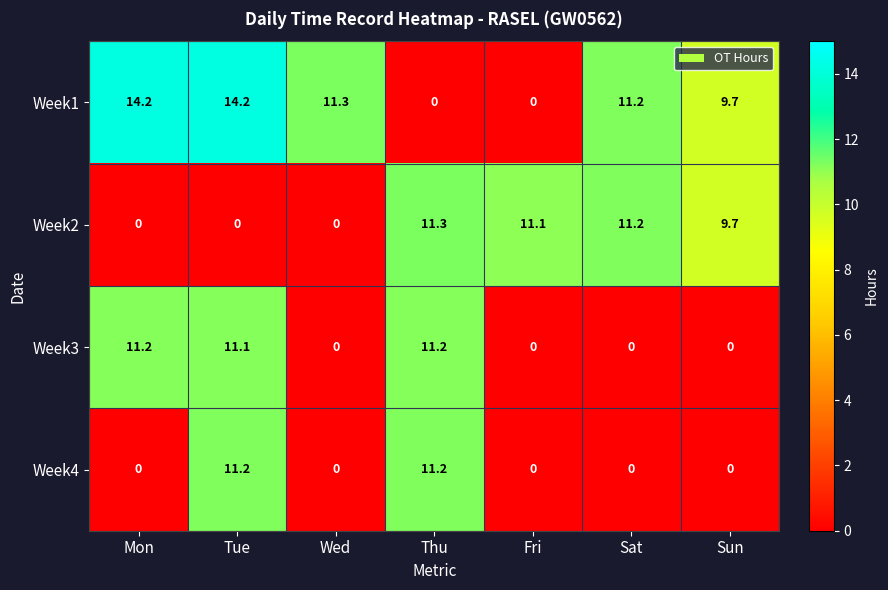

What is the difference between the second highest and second lowest values in the Week1 series?

14.2